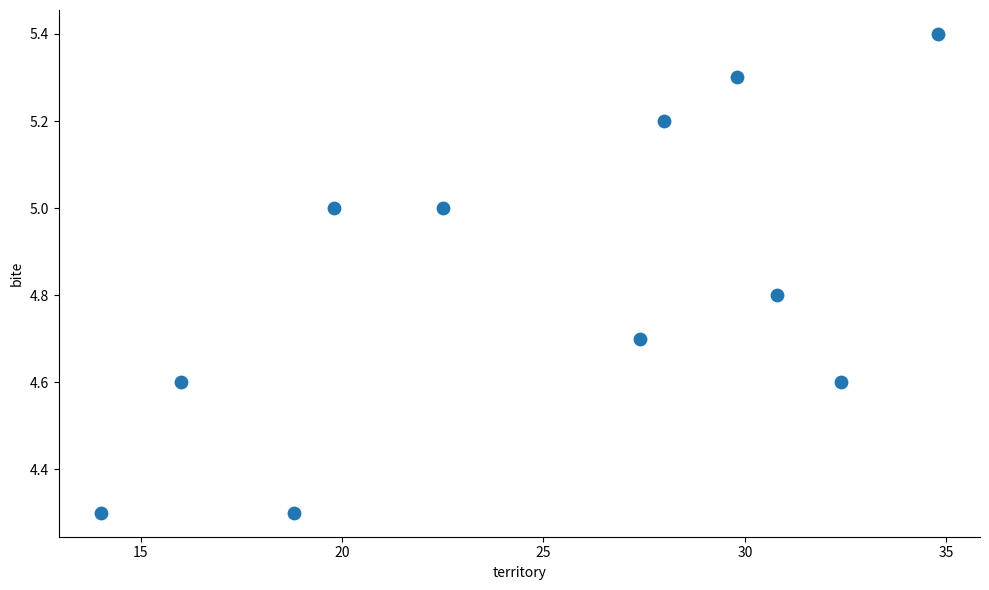

What is the average Y value?

4.8